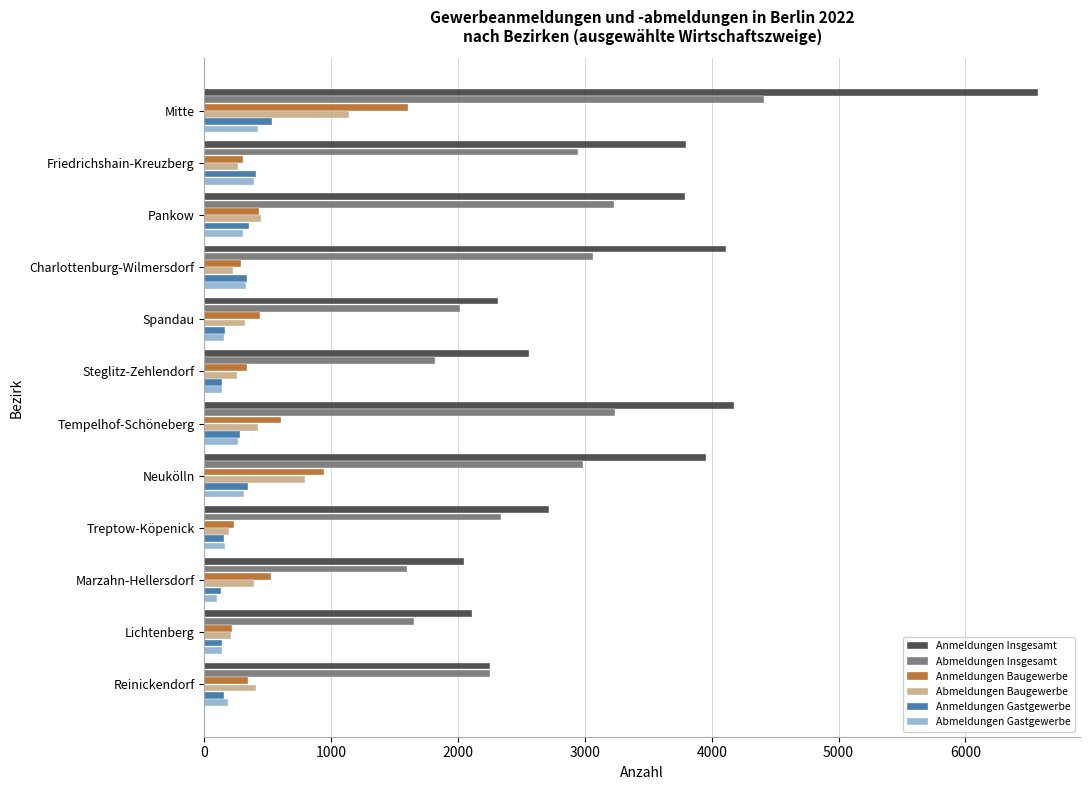

Which series has the largest range (max minus min)?

Anmeldungen Insgesamt